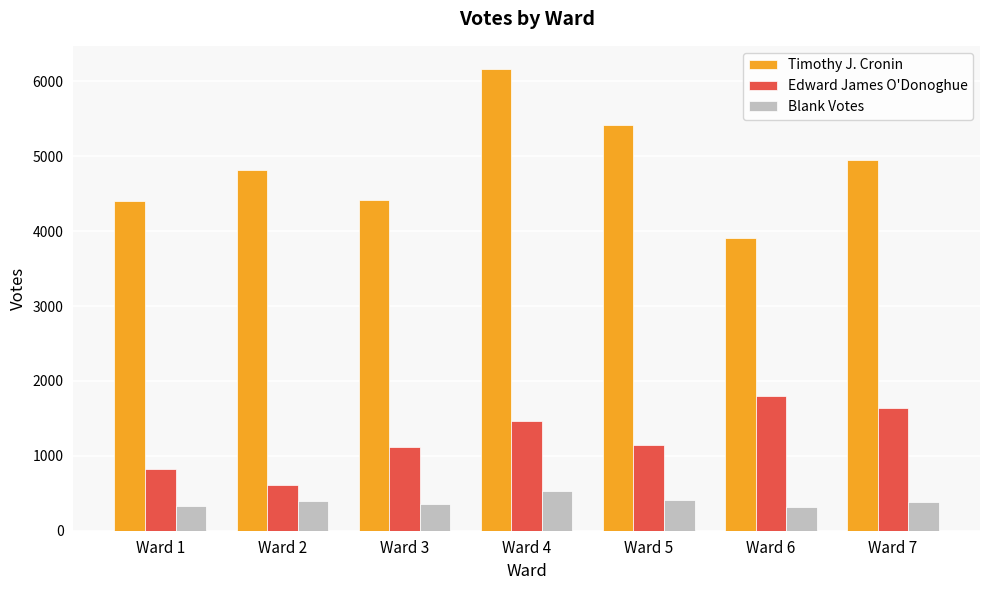

What is the sum of the Edward James O'Donoghue values at Ward 4 and Ward 6?

3258